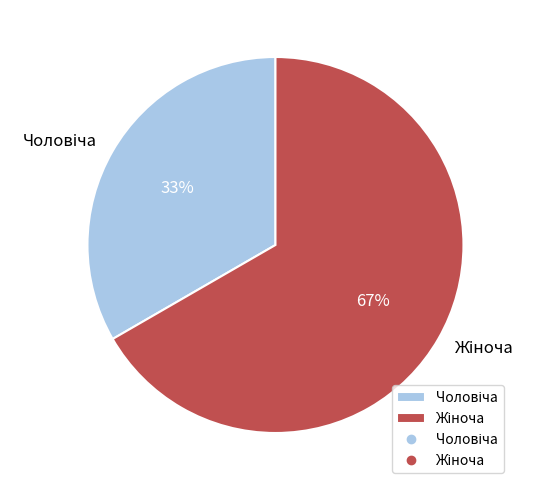

To the nearest percent, what is the average slice percentage?

50%